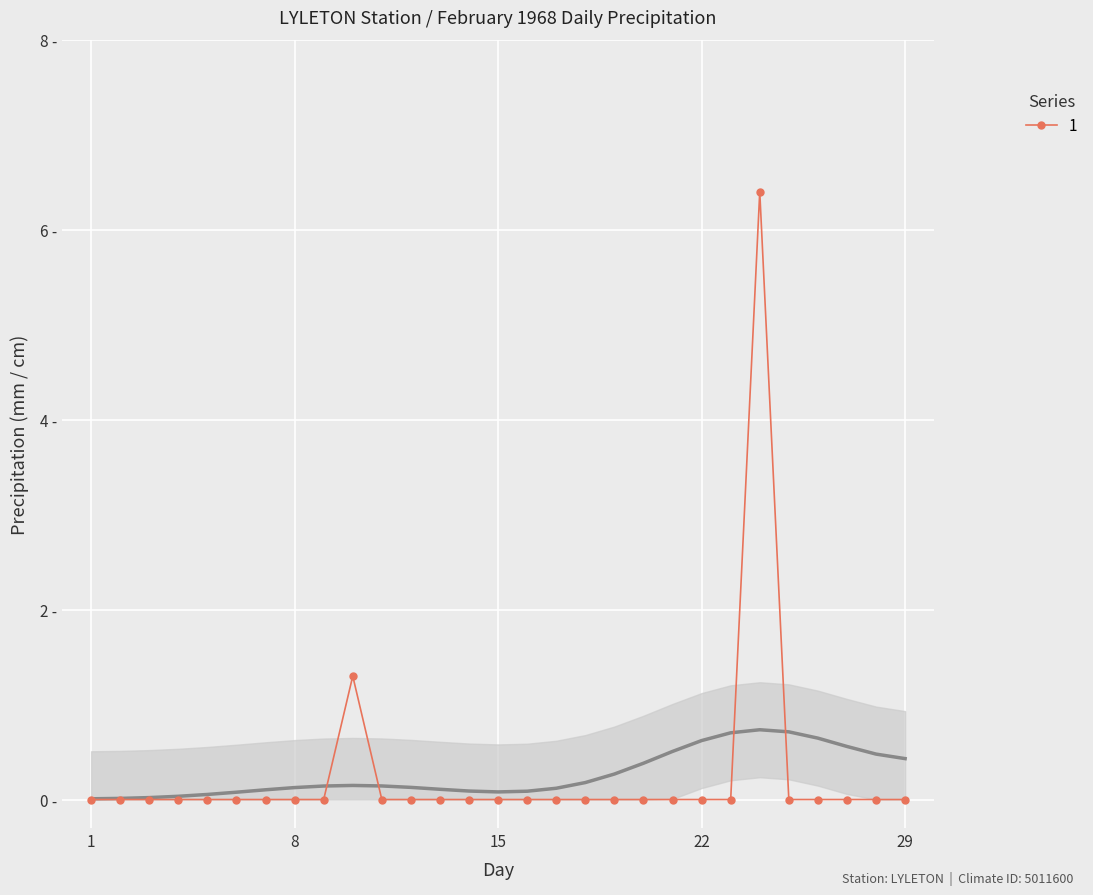

What is the difference between the maximum and second lowest values?

6.4